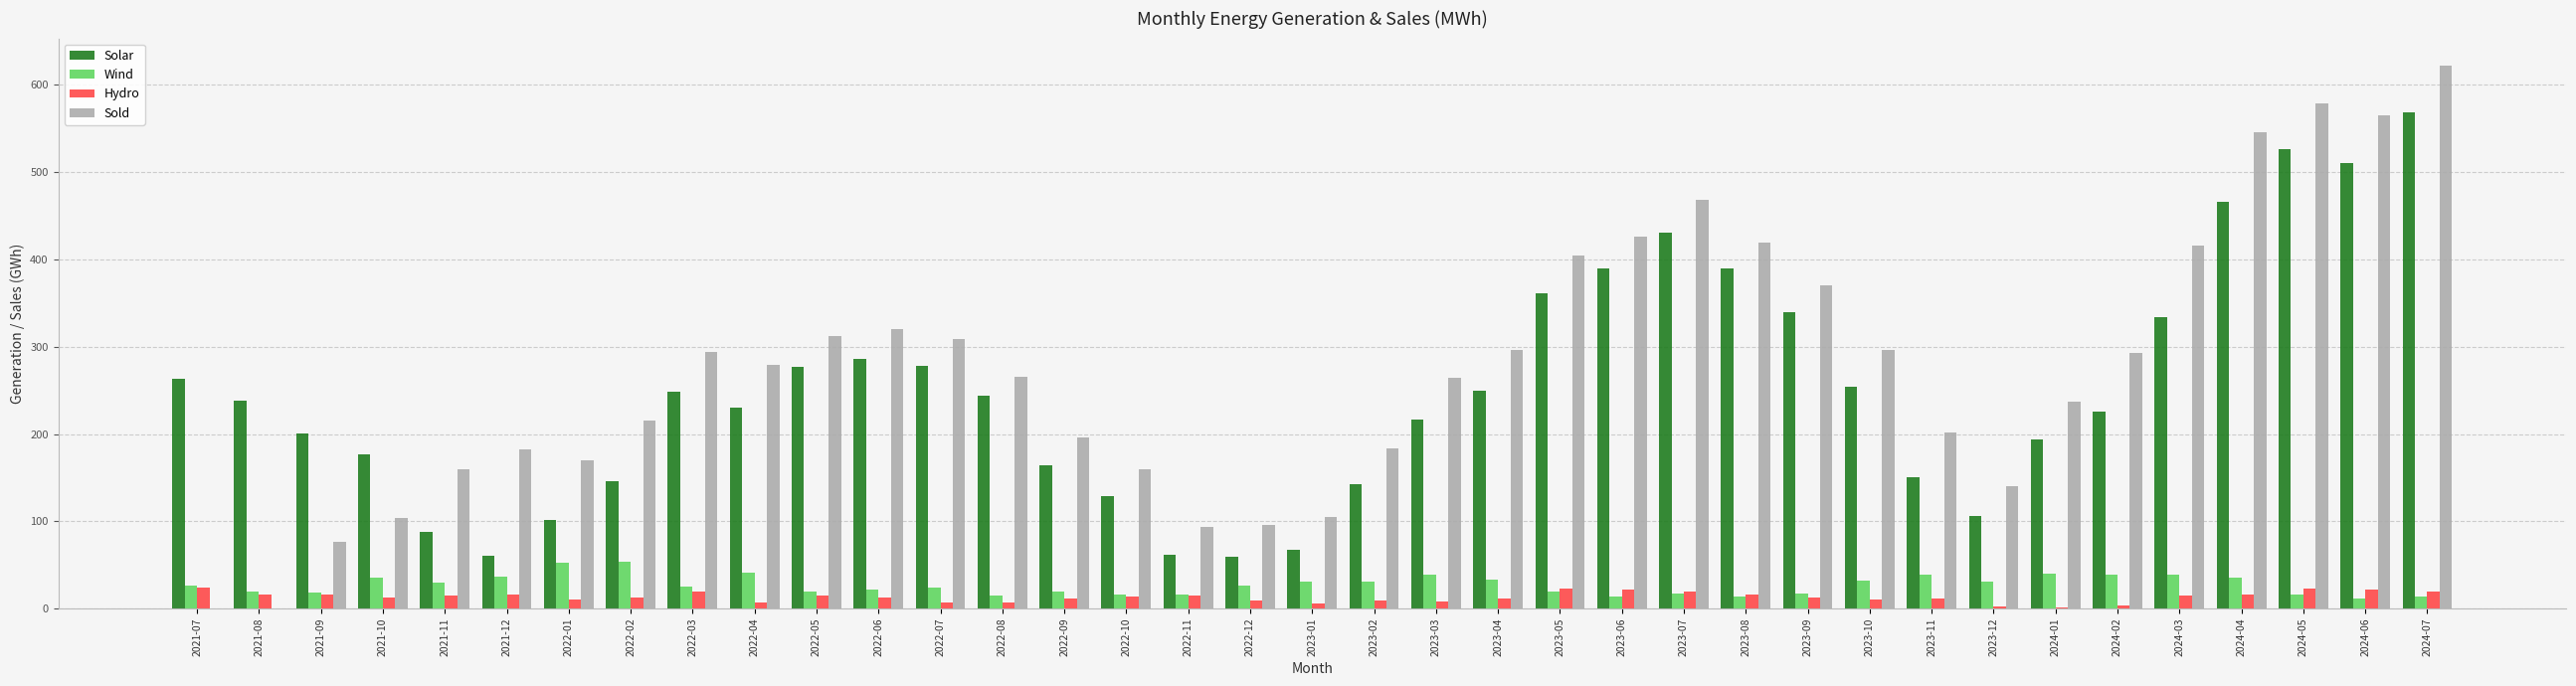

What is the total value across all series at 2023-11?

403.7